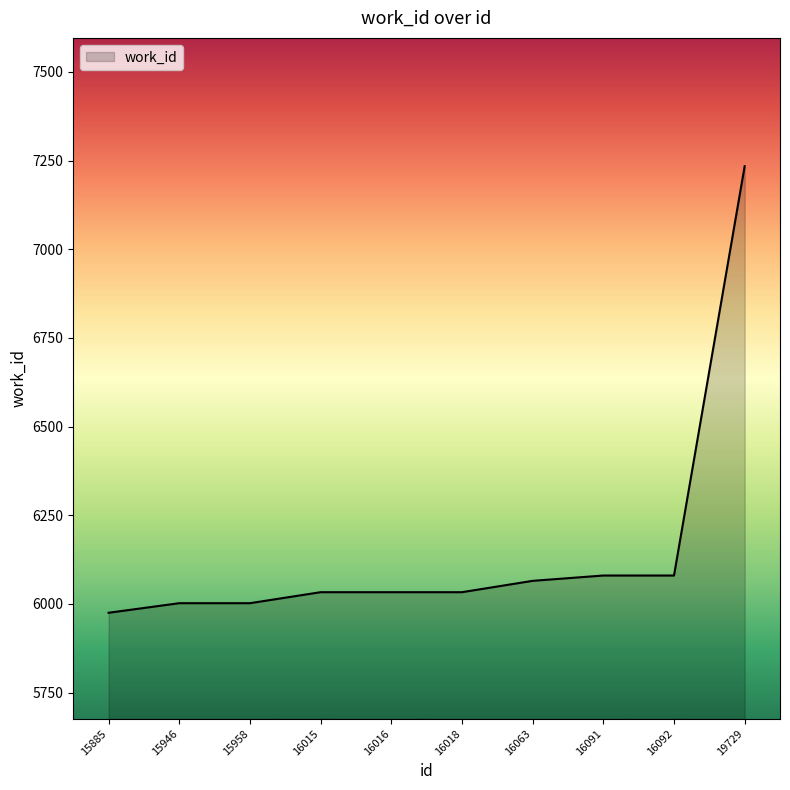

Approximately how many times larger is the value at 16063 compared to 15958?

1.0